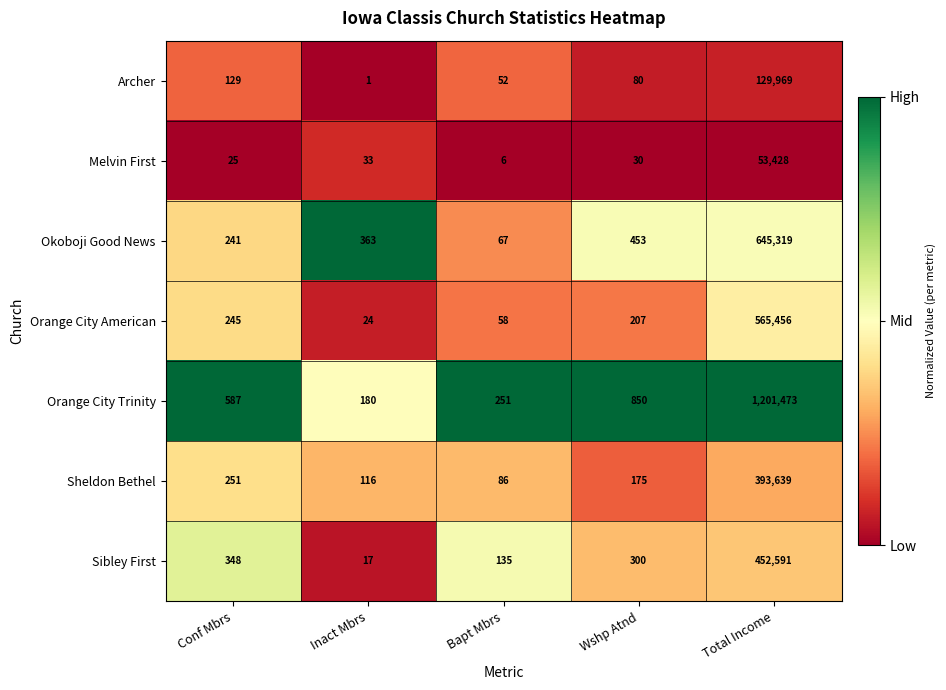

What value does the Orange City American series have at Conf Mbrs, to the nearest 100?

200